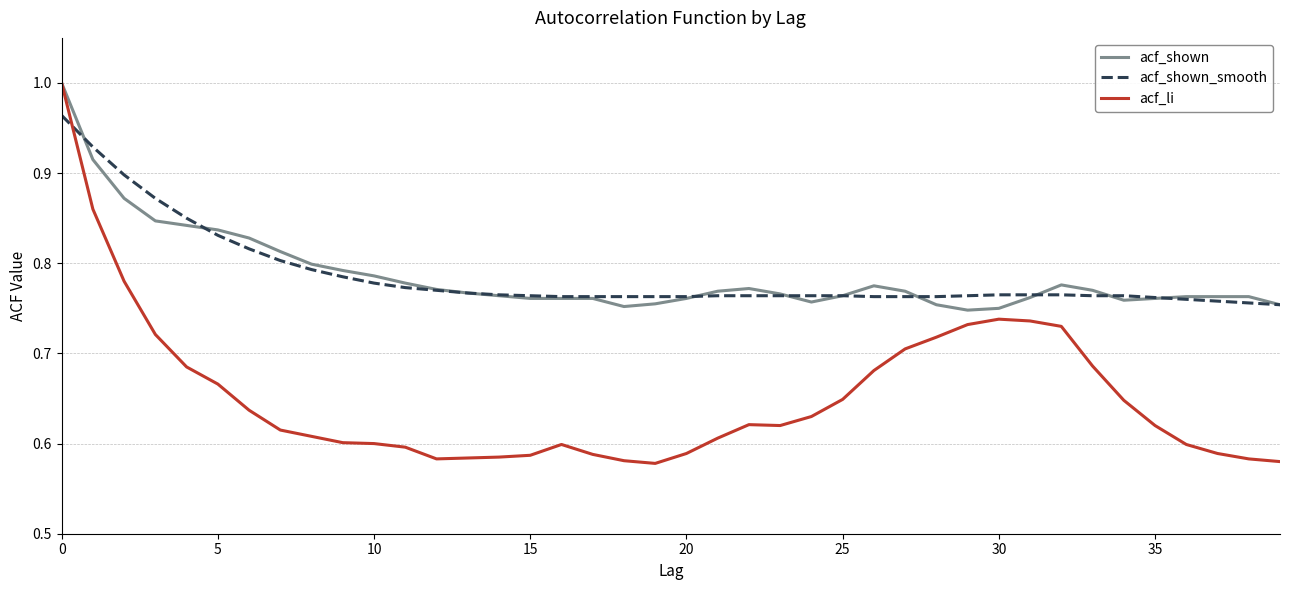

Is this an area chart (filled region under the line)?

No